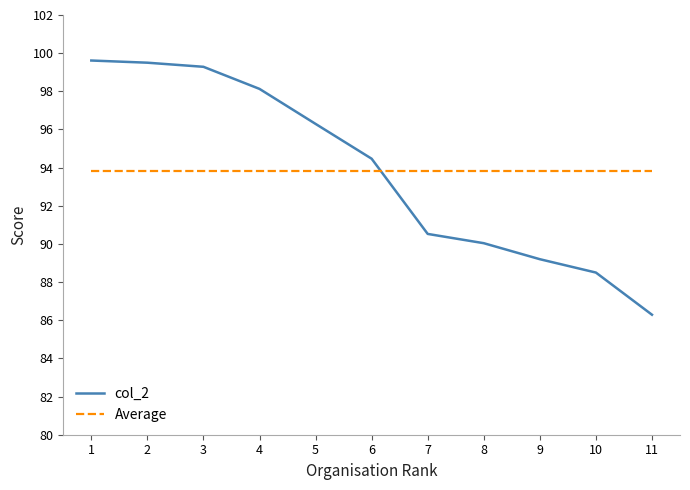

How many times do col_2 and Average cross each other?

1